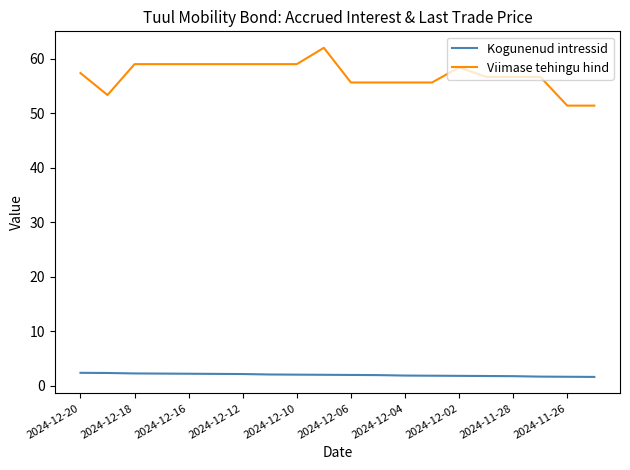

Which series has the largest total across all categories?

Viimase tehingu hind